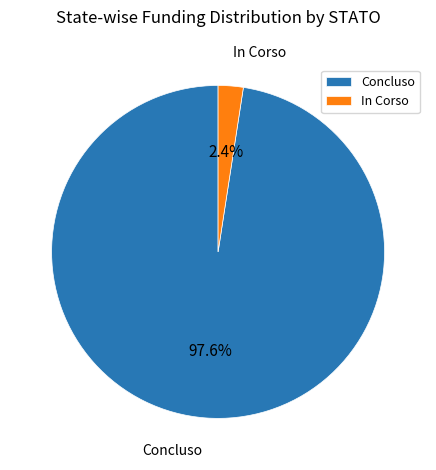

Which has a higher value, In Corso or Concluso?

Concluso